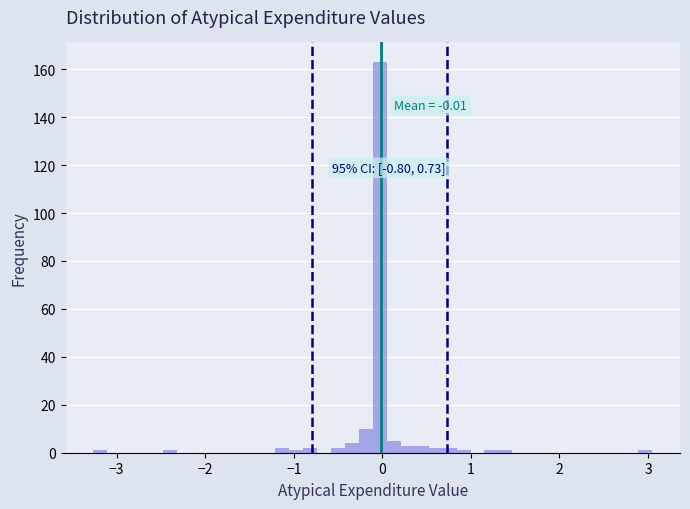

Around what value on the x-axis is the tallest bar? Give the approximate position of its centre, as read against the axis.

0.0